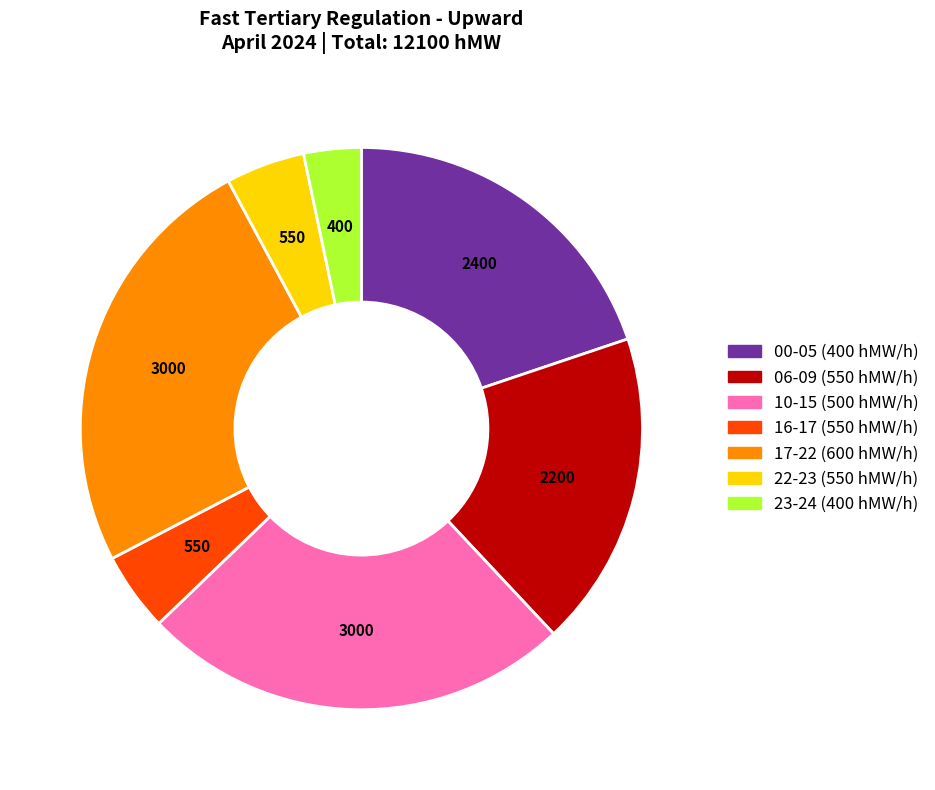

Do 06-09 (550 hMW/h) and 22-23 (550 hMW/h) together represent more than half of the pie?

No